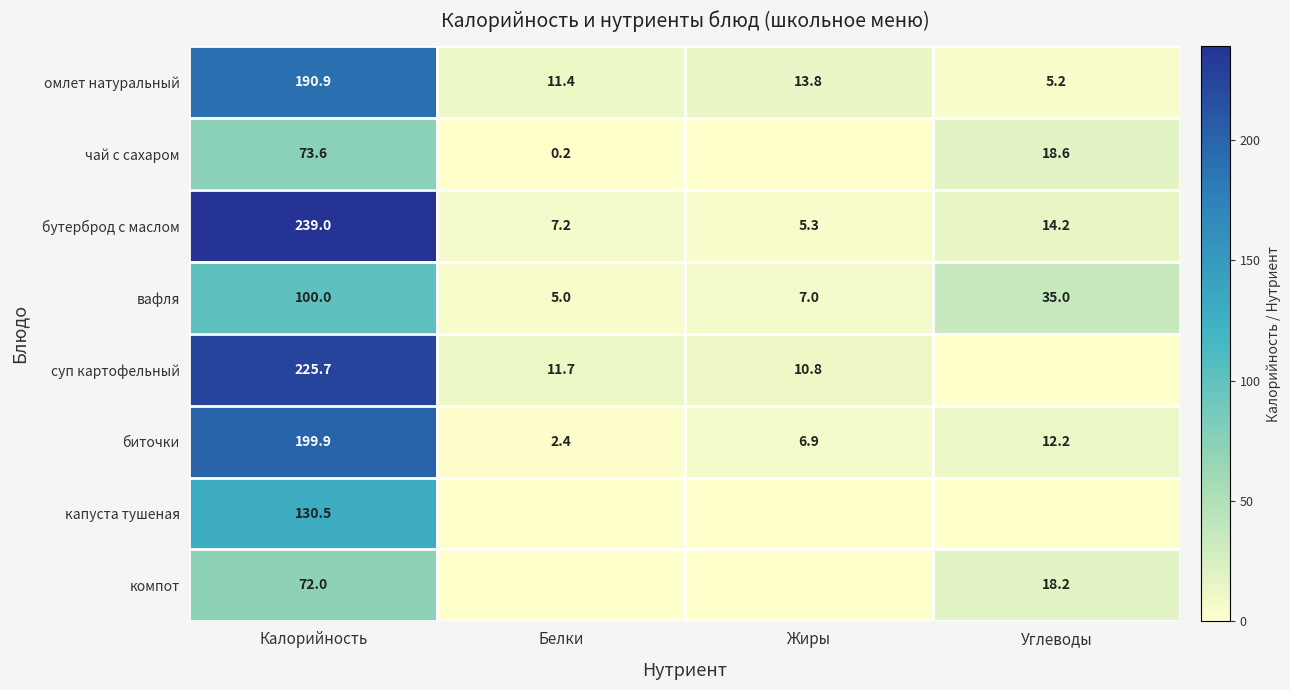

What is the difference between the maximum and minimum values in the омлет натуральный series?

185.7